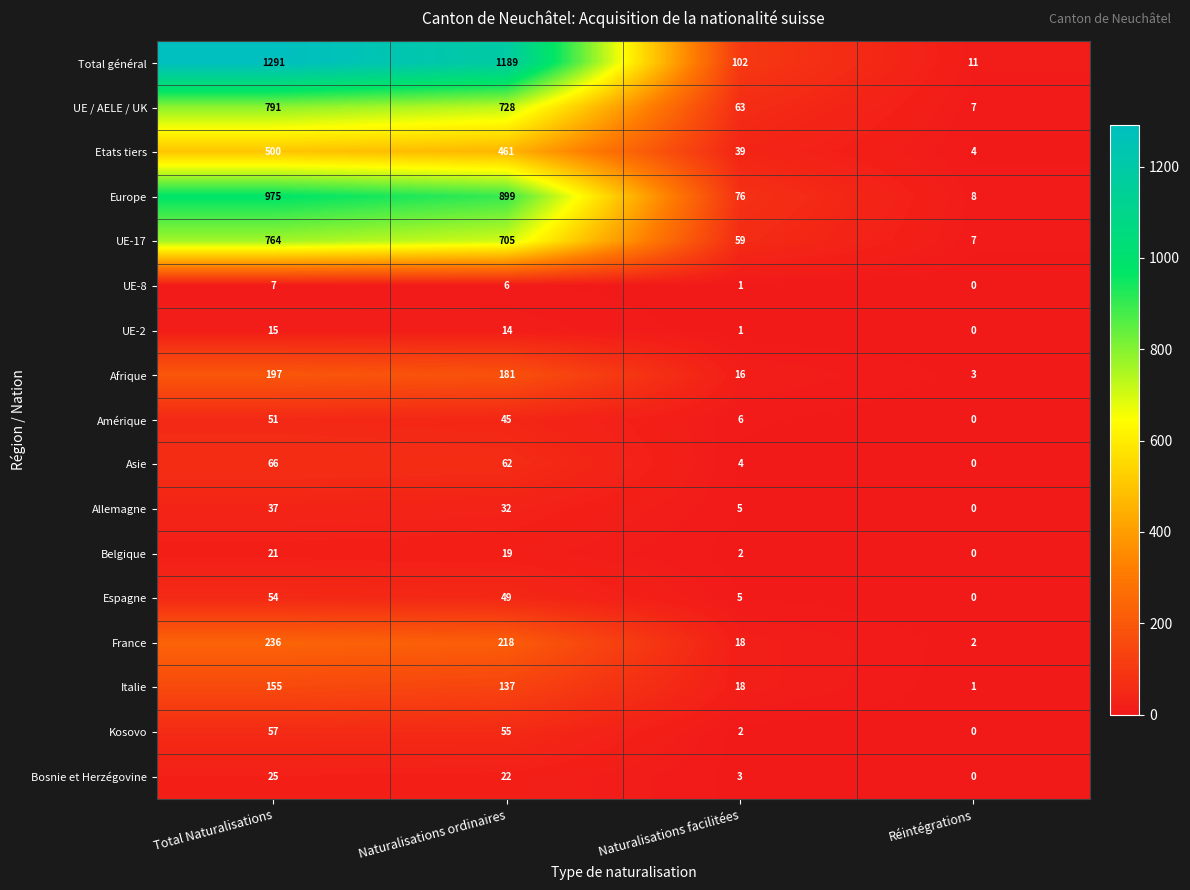

What is the difference between the second highest and minimum values in the Italie series?

136